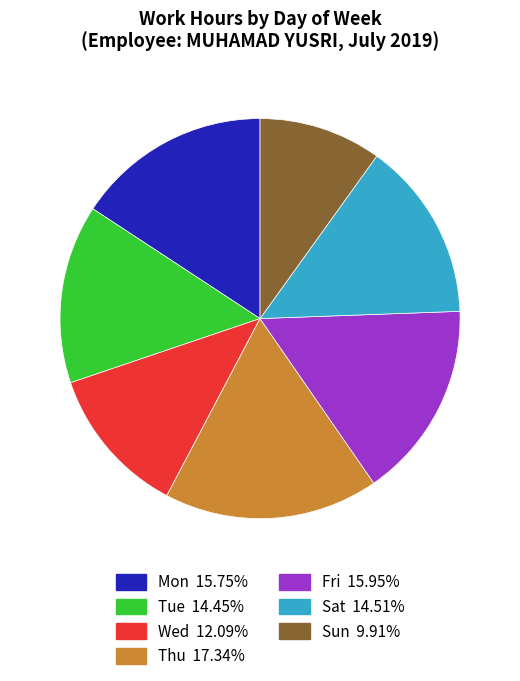

Is the sum of Fri and Sat greater than half?

No